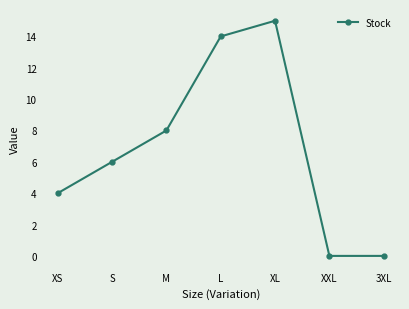

Between 3XL and S, which is larger?

S